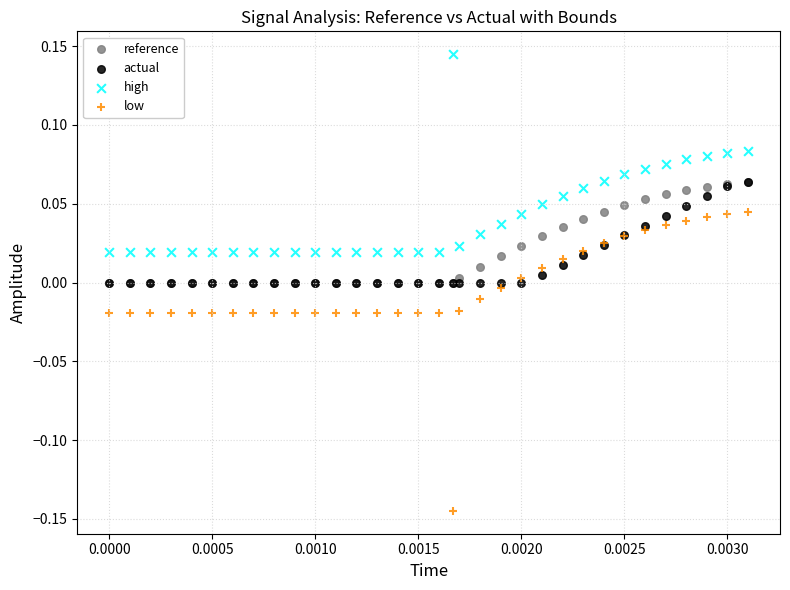

What are all the series names shown in the legend?

reference, actual, high, low